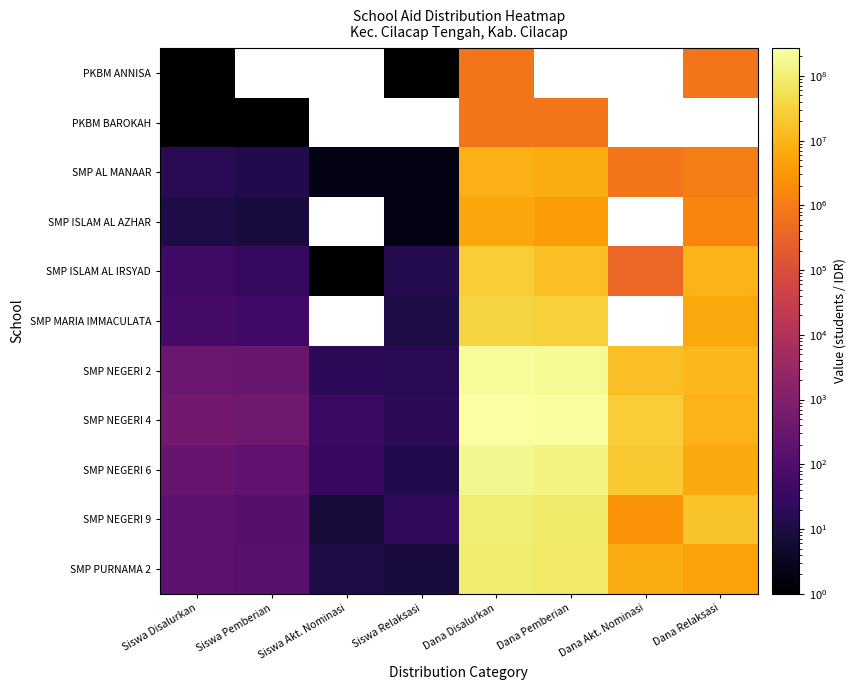

The value of SMP AL MANAAR at Siswa Akt. Nominasi is 2.0. True or false?

True